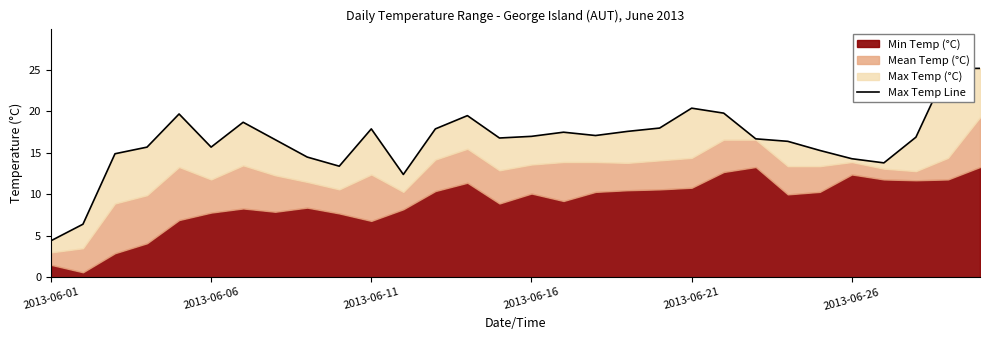

How many points are lower than both their immediate neighbors (excluding endpoints)?

6